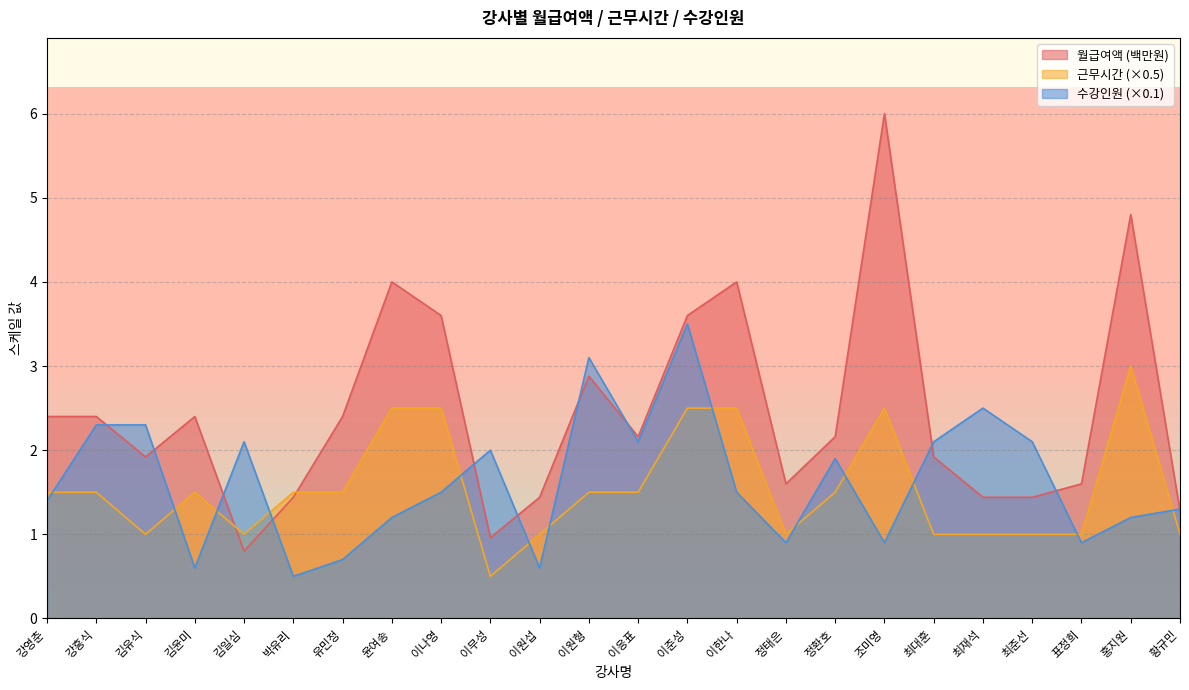

True or false: 월급여액 and 수강인원 intersect in this chart.

True